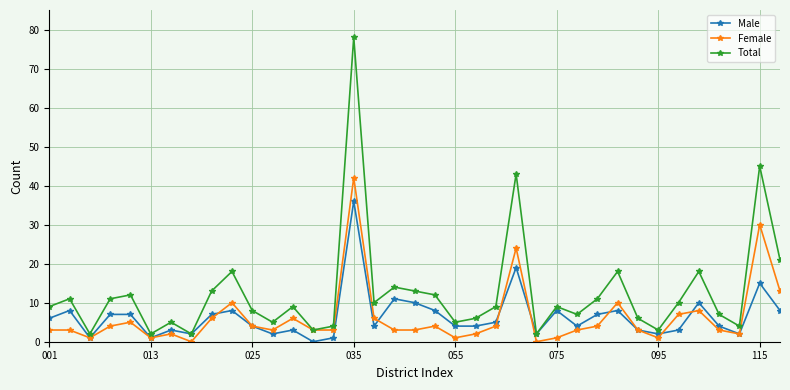

True or false: Female has more than 2 interior local peaks.

True